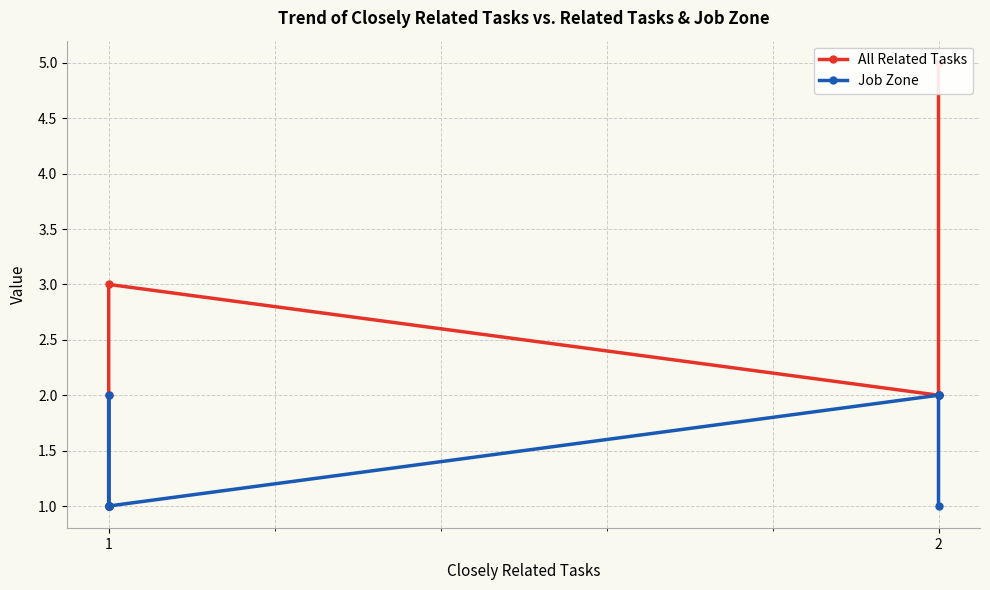

At which label does Job Zone reach its peak?

2